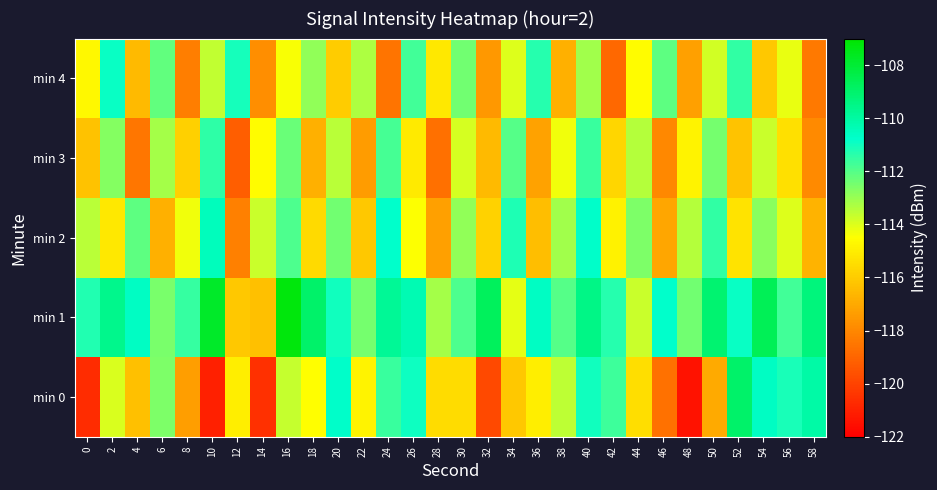

Which series has the largest range (max minus min)?

min 0